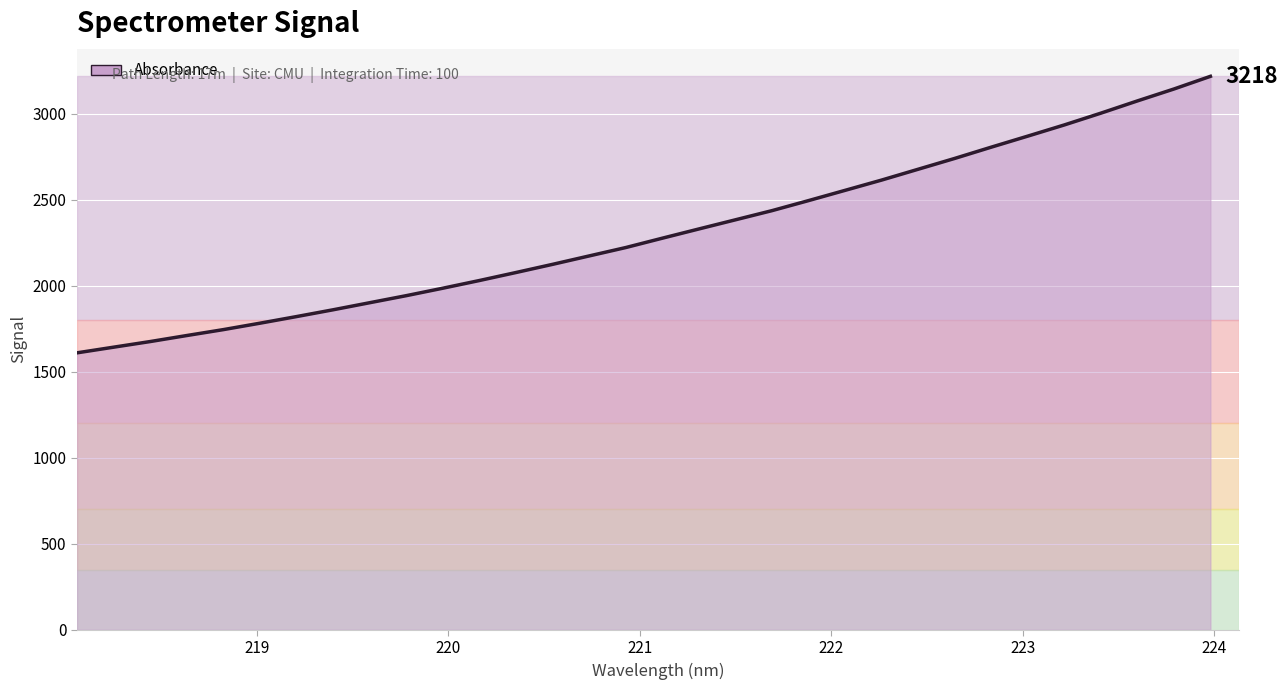

How many lines are shown in the chart?

1